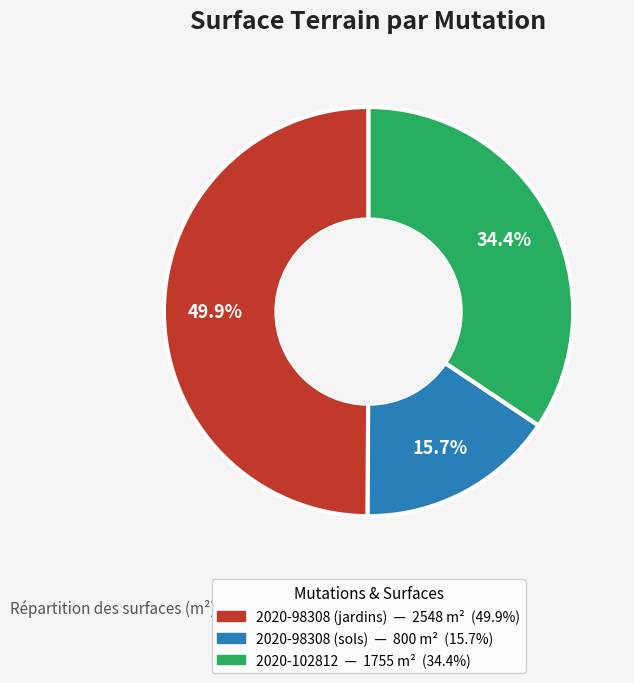

Which has a higher value, 2020-102812 or 2020-98308 (sols)?

2020-102812